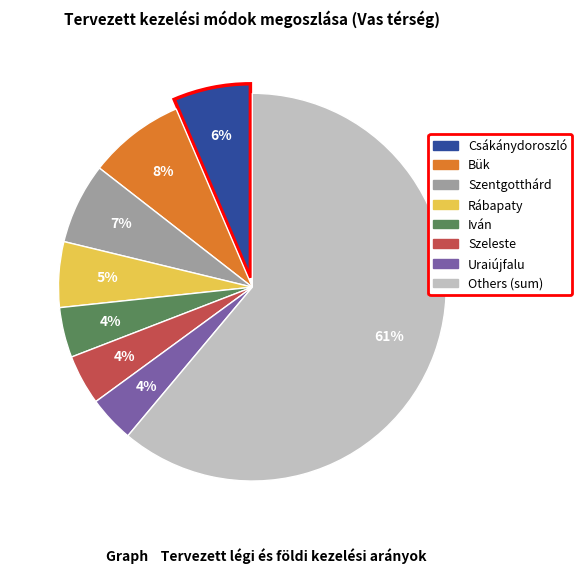

Is there any slice that represents more than half of the pie?

Yes